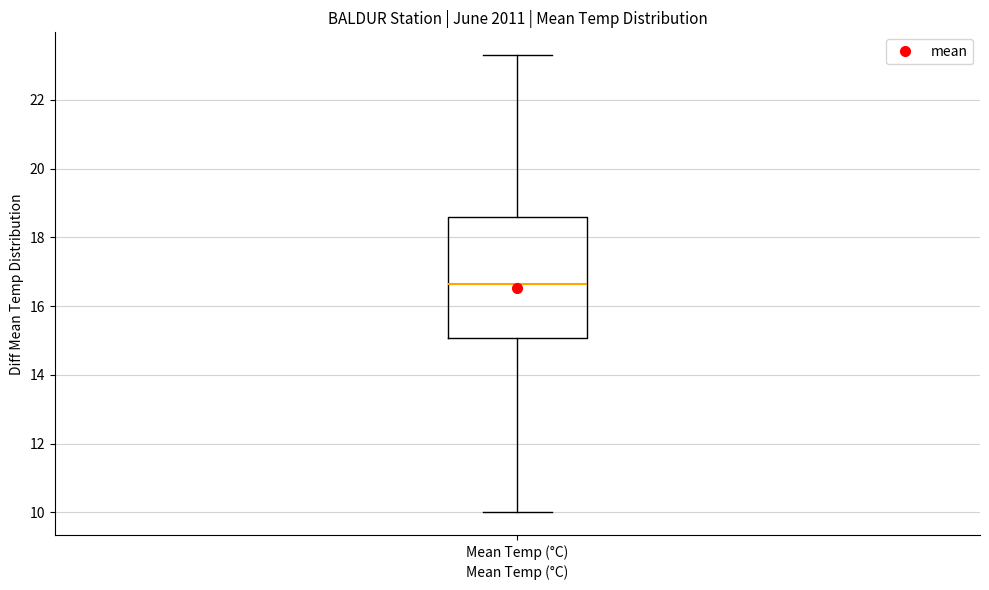

Read this box plot against the y-axis: the position of the median line, the range covered by the box, and the ends of both whiskers. The values are not printed on the chart, so give them approximately, as read against the axis.

median 16.6, box 15.0 to 18.6, whiskers 10.0 to 23.4